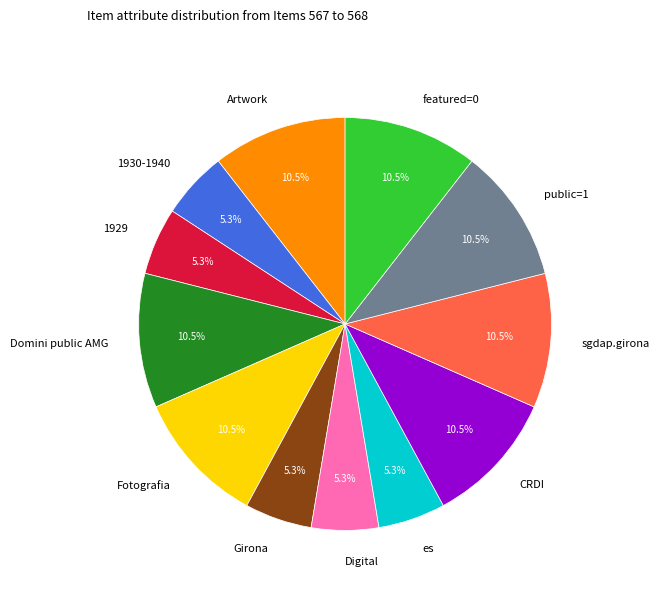

Is there any slice that represents more than half of the pie?

No